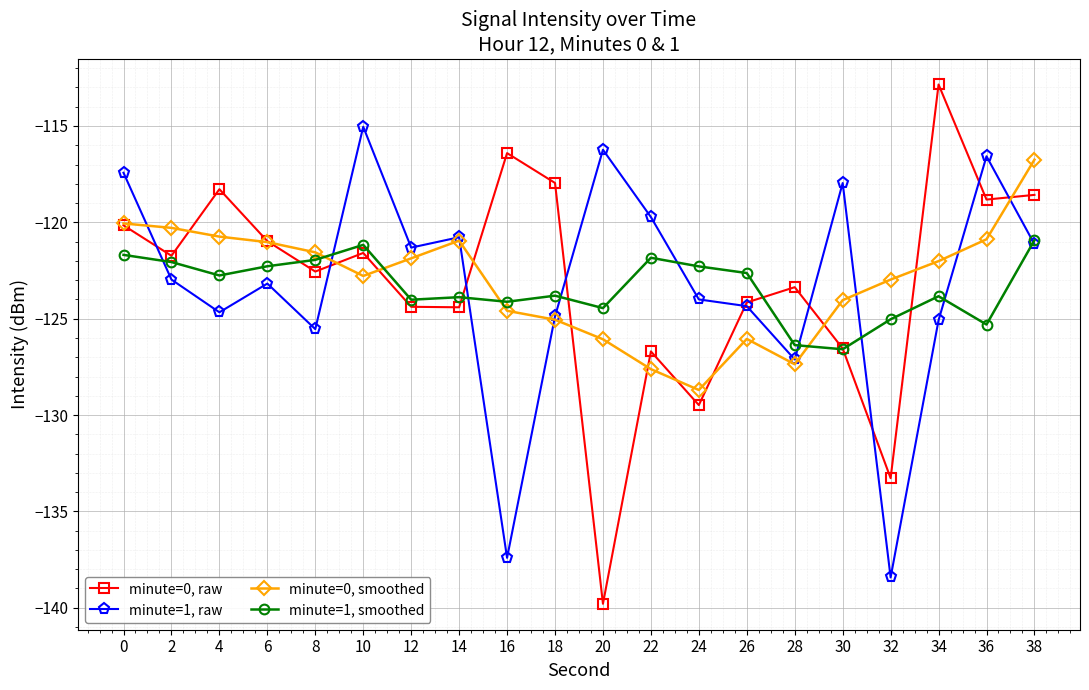

The value of minute=1, raw at 36 is -116.6. True or false?

True